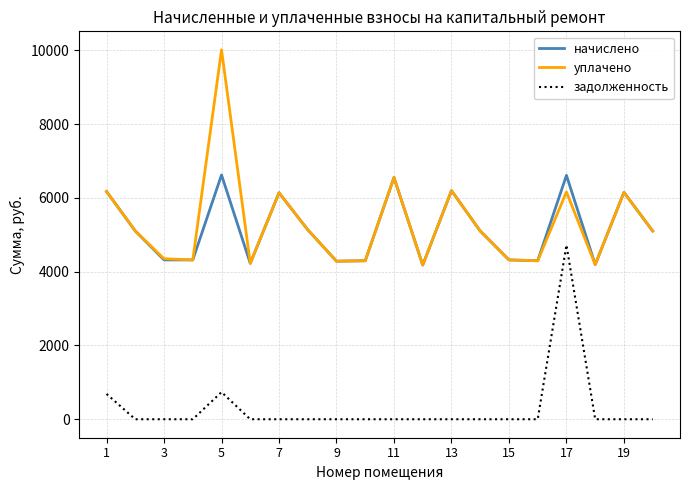

True or false: начислено and задолженность cross at least once.

False